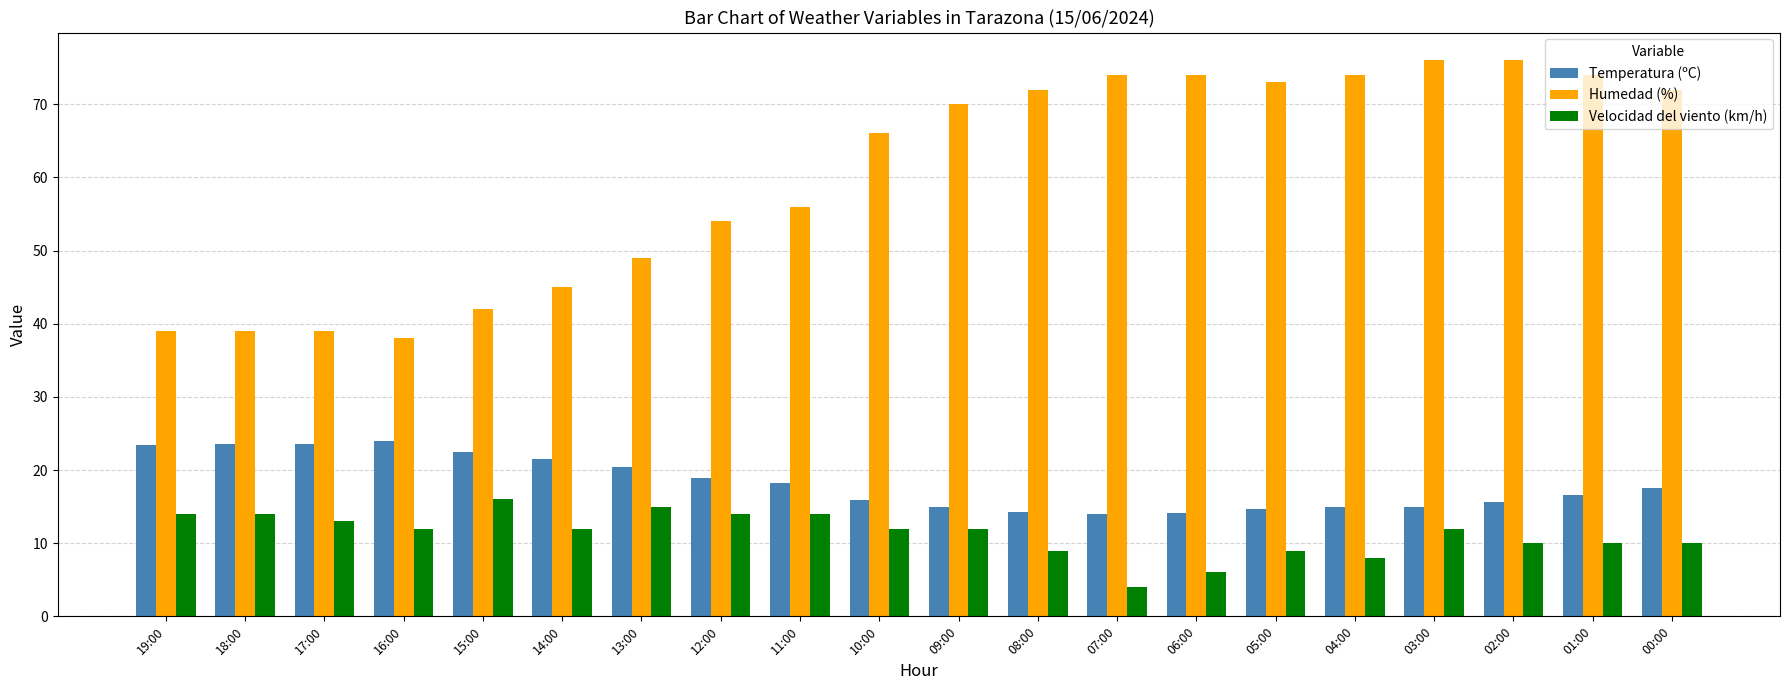

Is it true that Temperatura (ºC) equals 32.1 at 18:00?

False